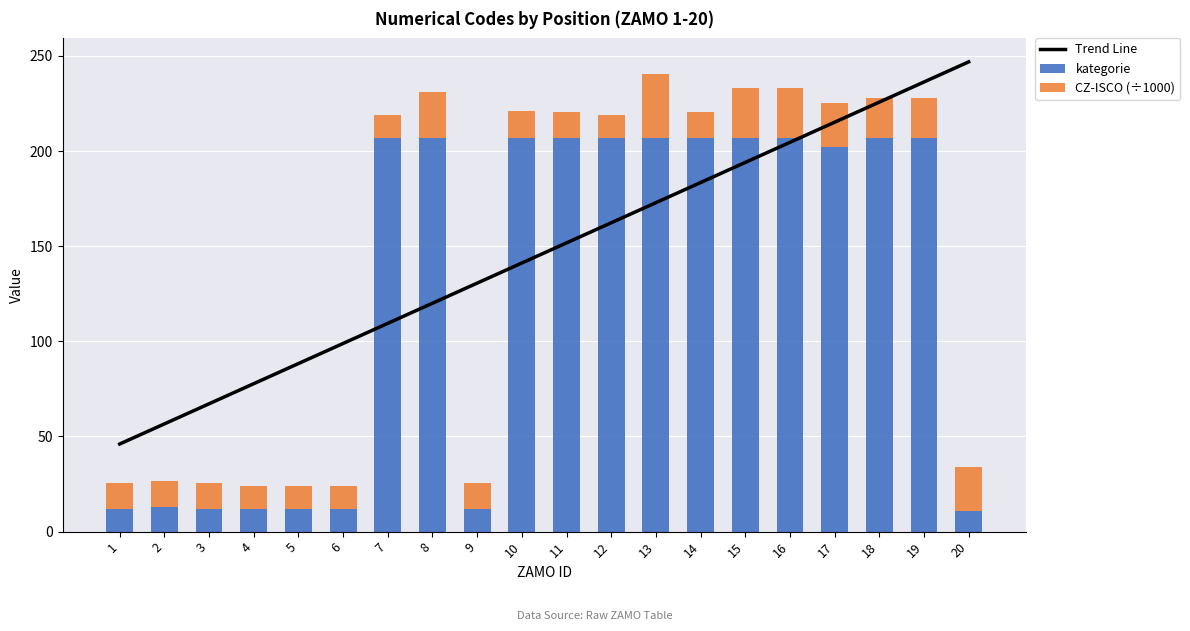

What is the difference between the maximum and minimum values in the Trend Line series?

200.8